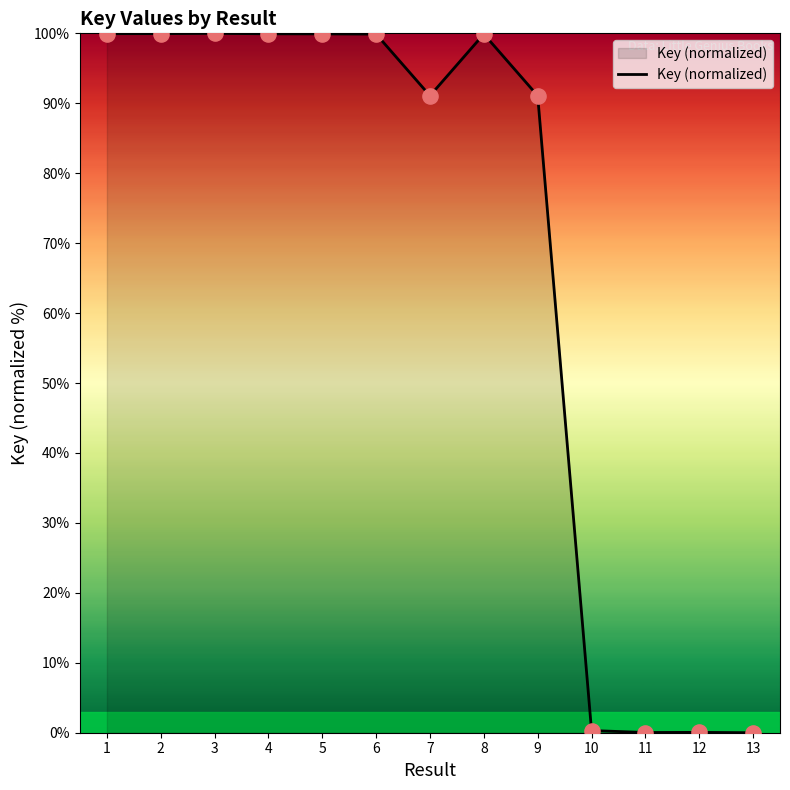

Approximately how many times larger is the value at 7 compared to 9?

1.0